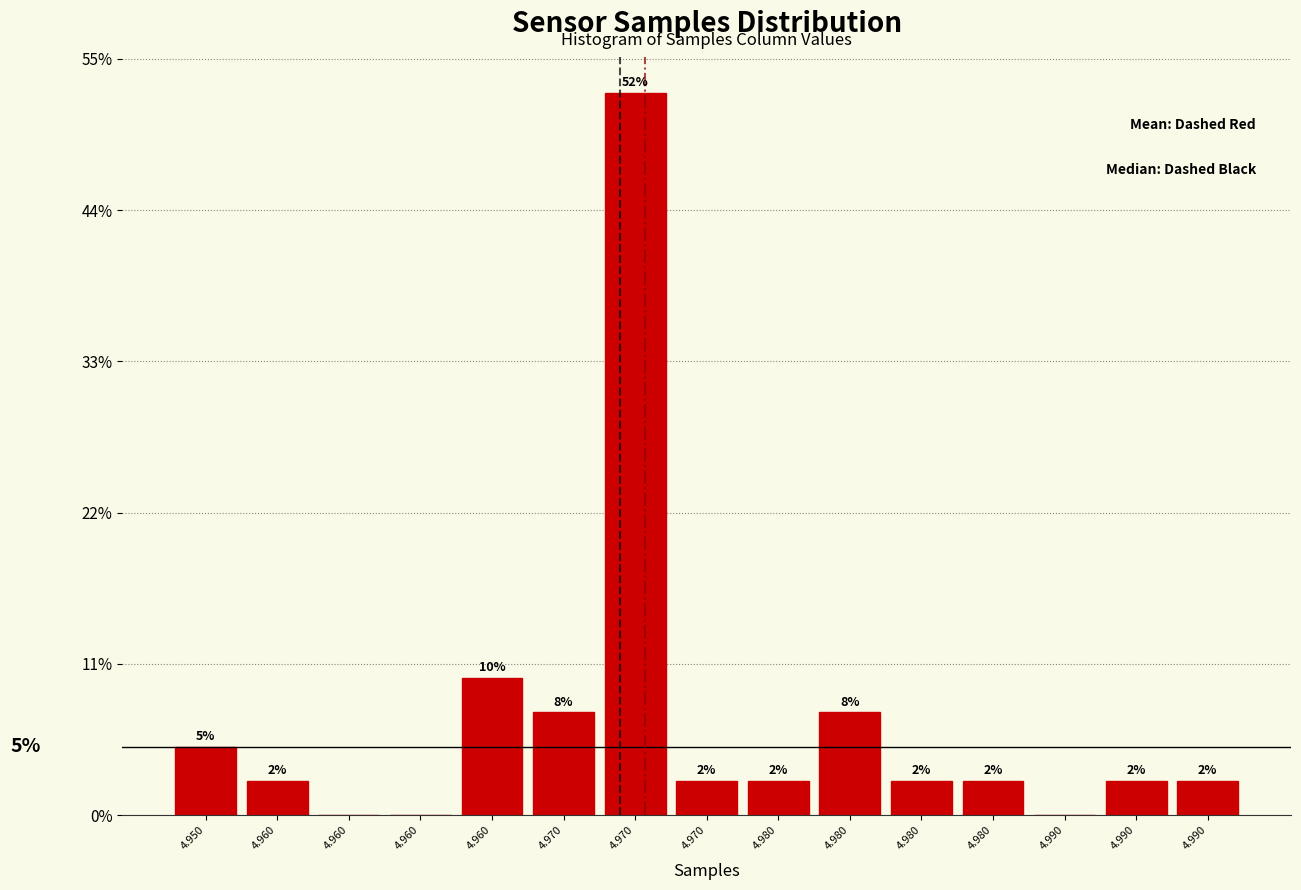

Are the bars horizontal?

No